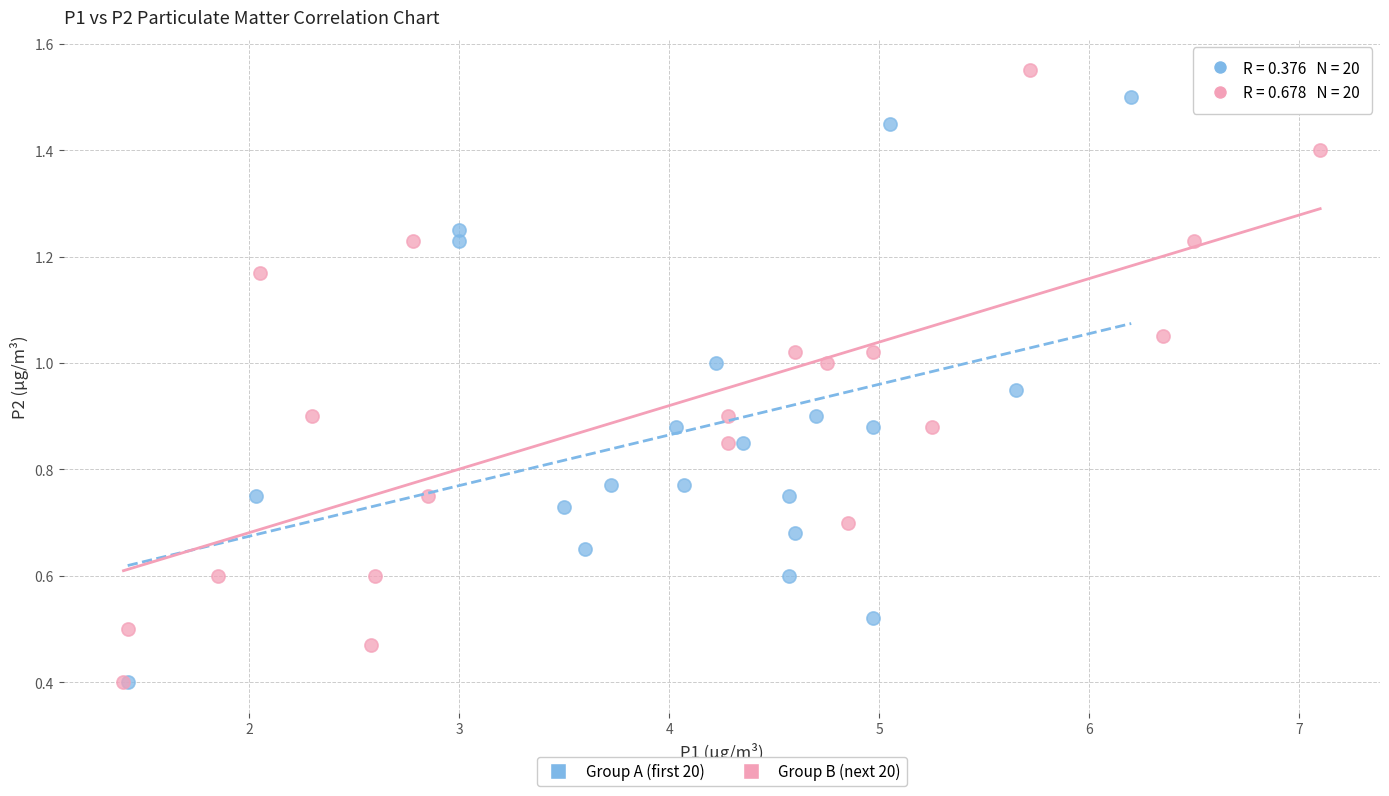

Which series contains the highest Y value?

Group B (next 20)